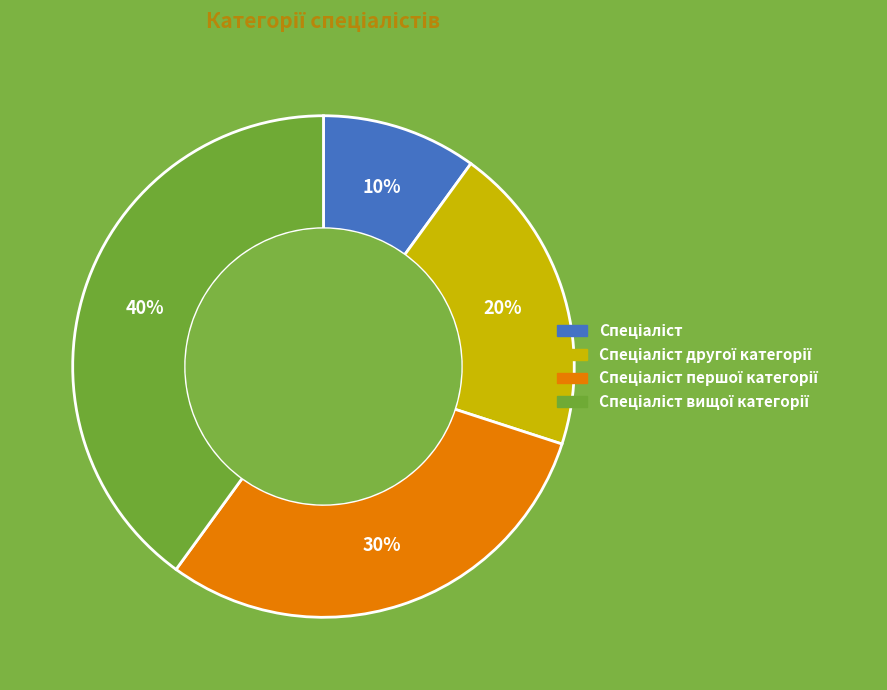

To the nearest percent, what is the average slice percentage?

25%